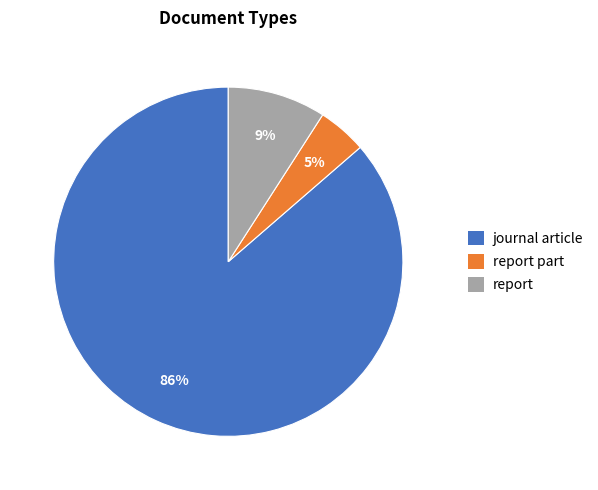

How many segments does this pie chart have?

3